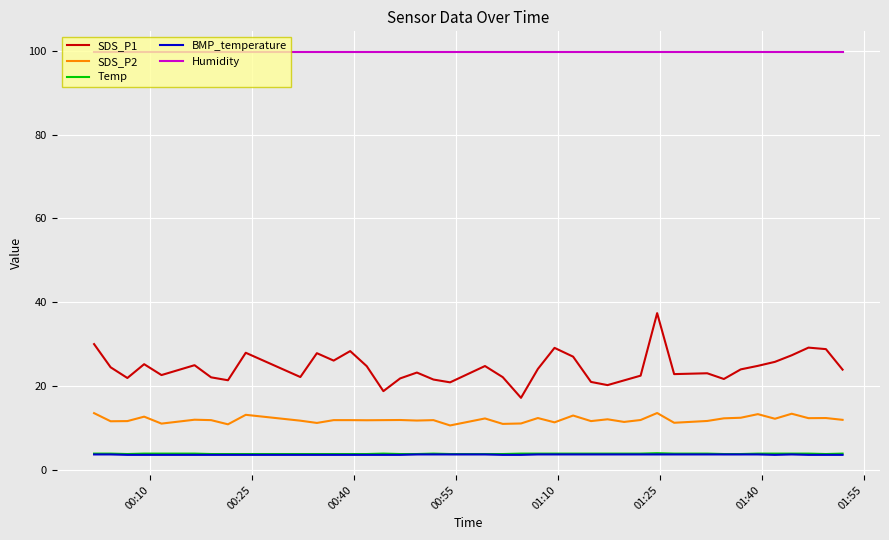

How many lines are shown in the chart?

5